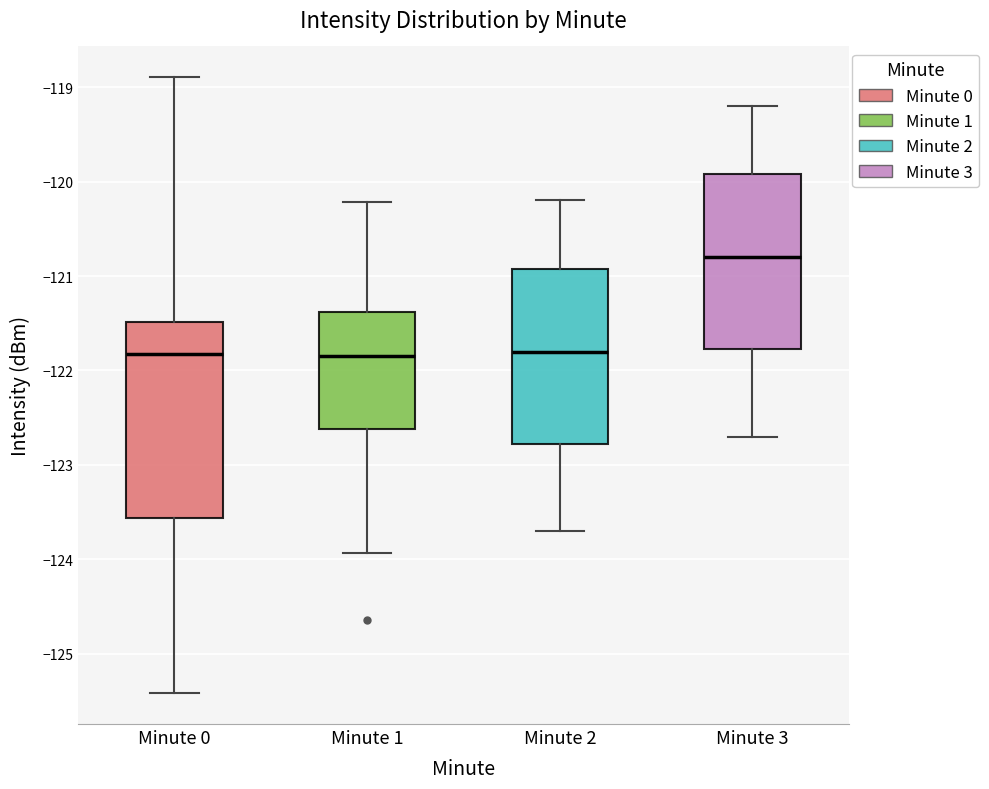

Comparing the boxes themselves (not the whiskers), which one is the tallest?

Minute 0